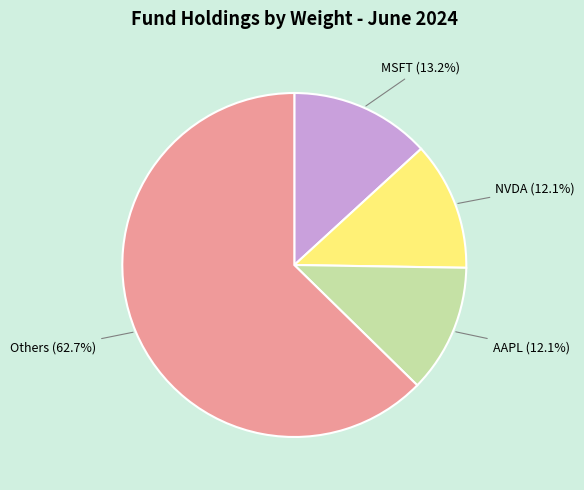

What is the ratio of the value at Others (62.7%) to the value at NVDA (12.1%)?

5.2